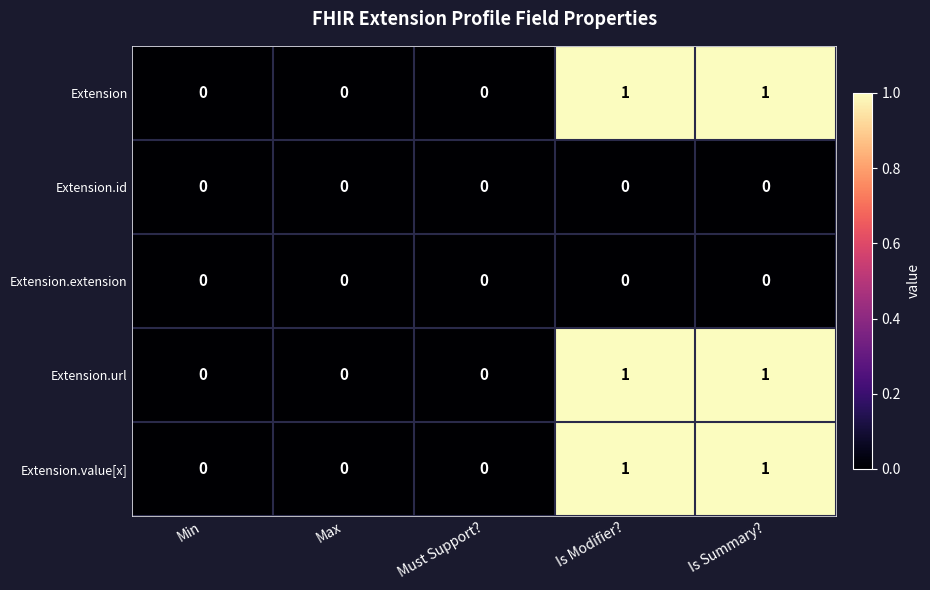

Is it true that Extension equals 1 at Is Summary??

True